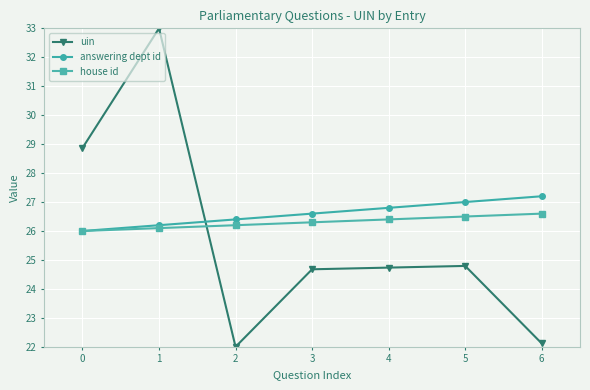

What is the maximum value shown in the chart?

33.0